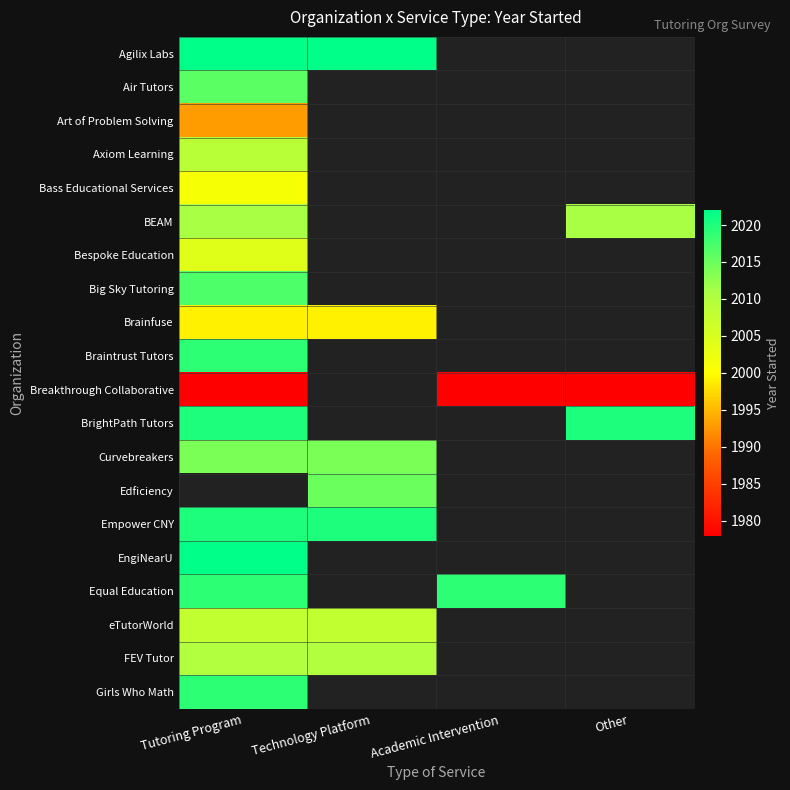

Count the number of data series in this chart.

20